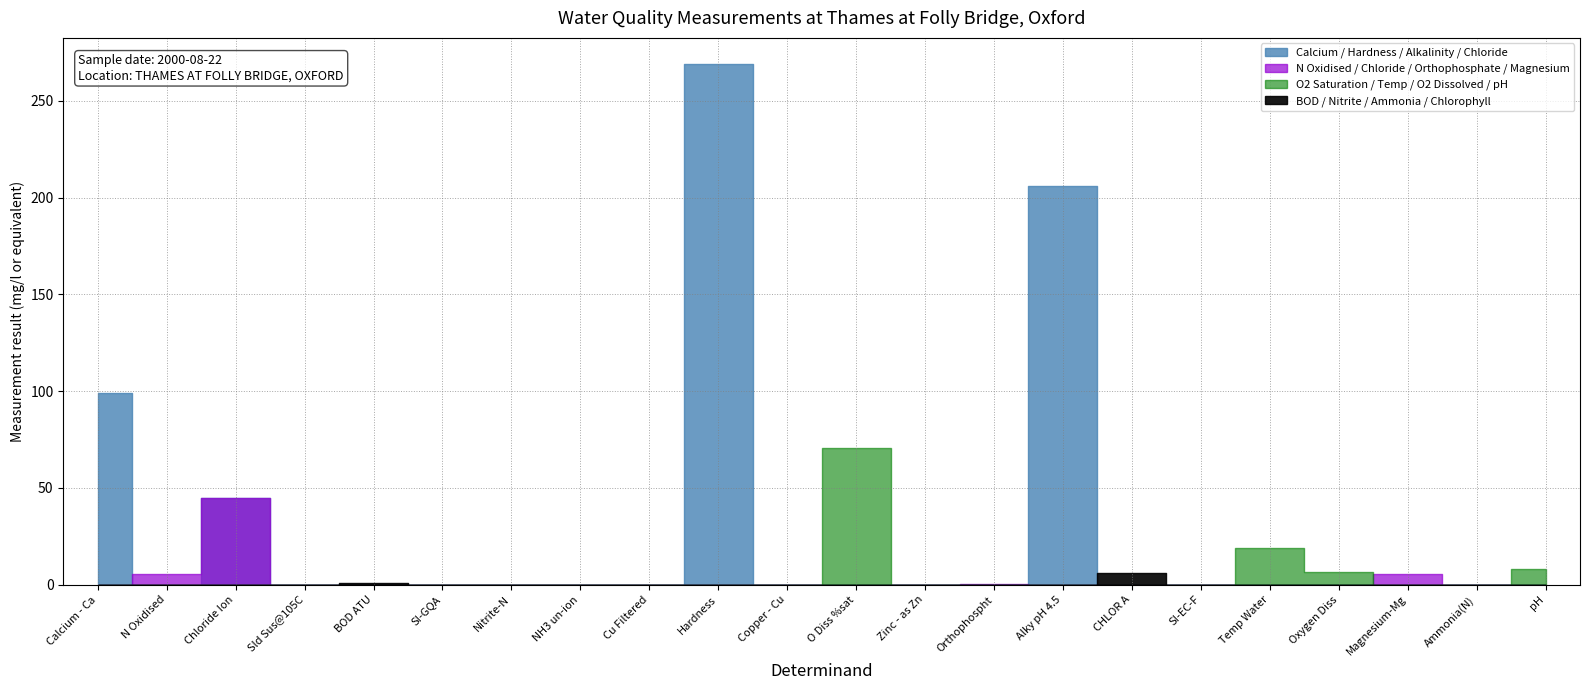

List the labels in order of value, smallest first.

NH3 un-ion, Nitrite-N, Ammonia(N), Orthophospht, BOD ATU, SI-GQA, SI-EC-F, Cu Filtered, Copper - Cu, Zinc - as Zn, Sld Sus@105C, Magnesium-Mg, N Oxidised, CHLOR A, Oxygen Diss, pH, Temp Water, Chloride Ion, O Diss %sat, Calcium - Ca, Alky pH 4.5, Hardness